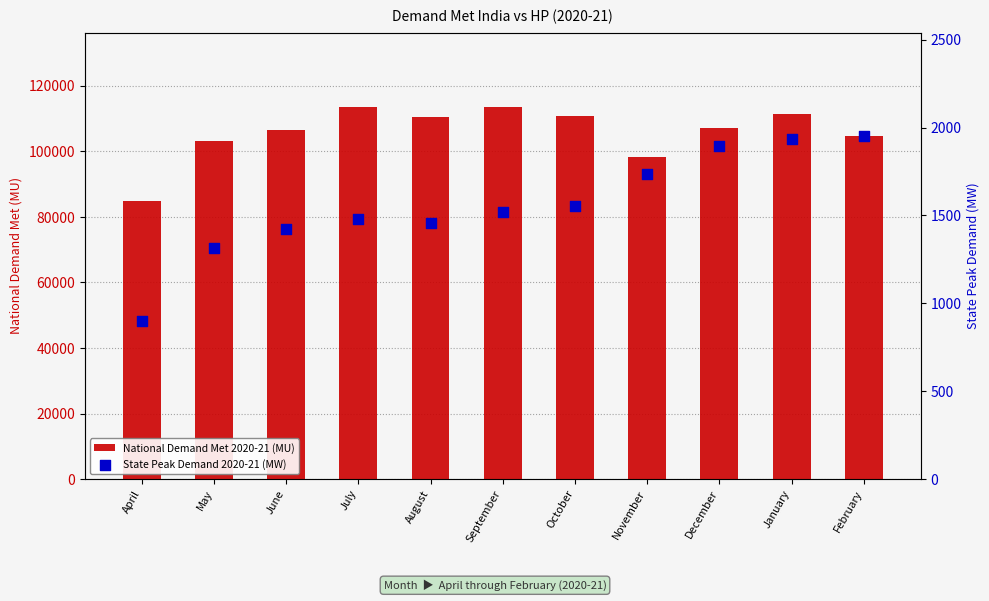

Which series reaches the minimum Y coordinate?

State Peak Demand 2020-21 (MW)